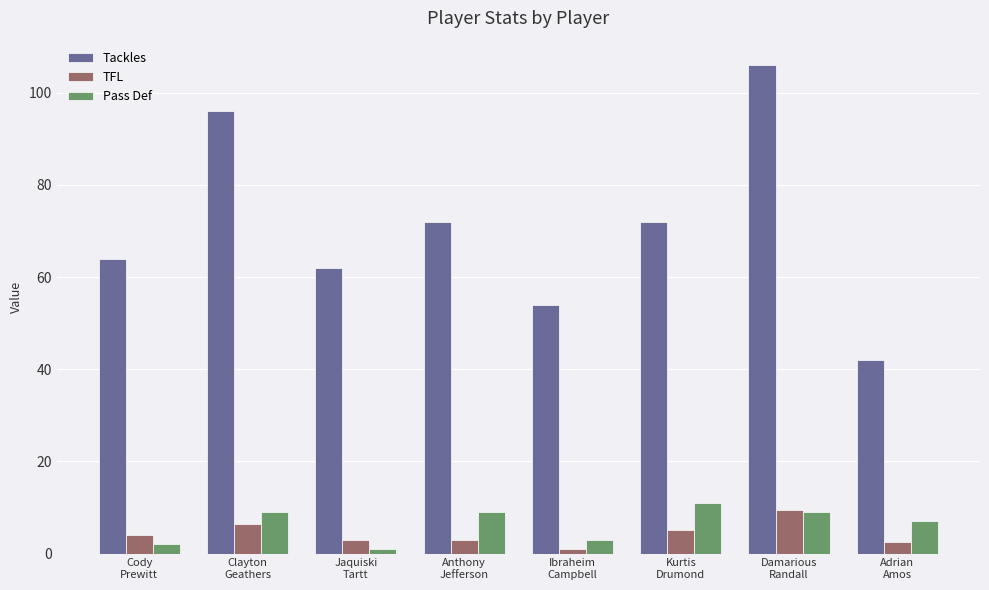

What is the label of the 7th bar from the left?

Damarious
Randall